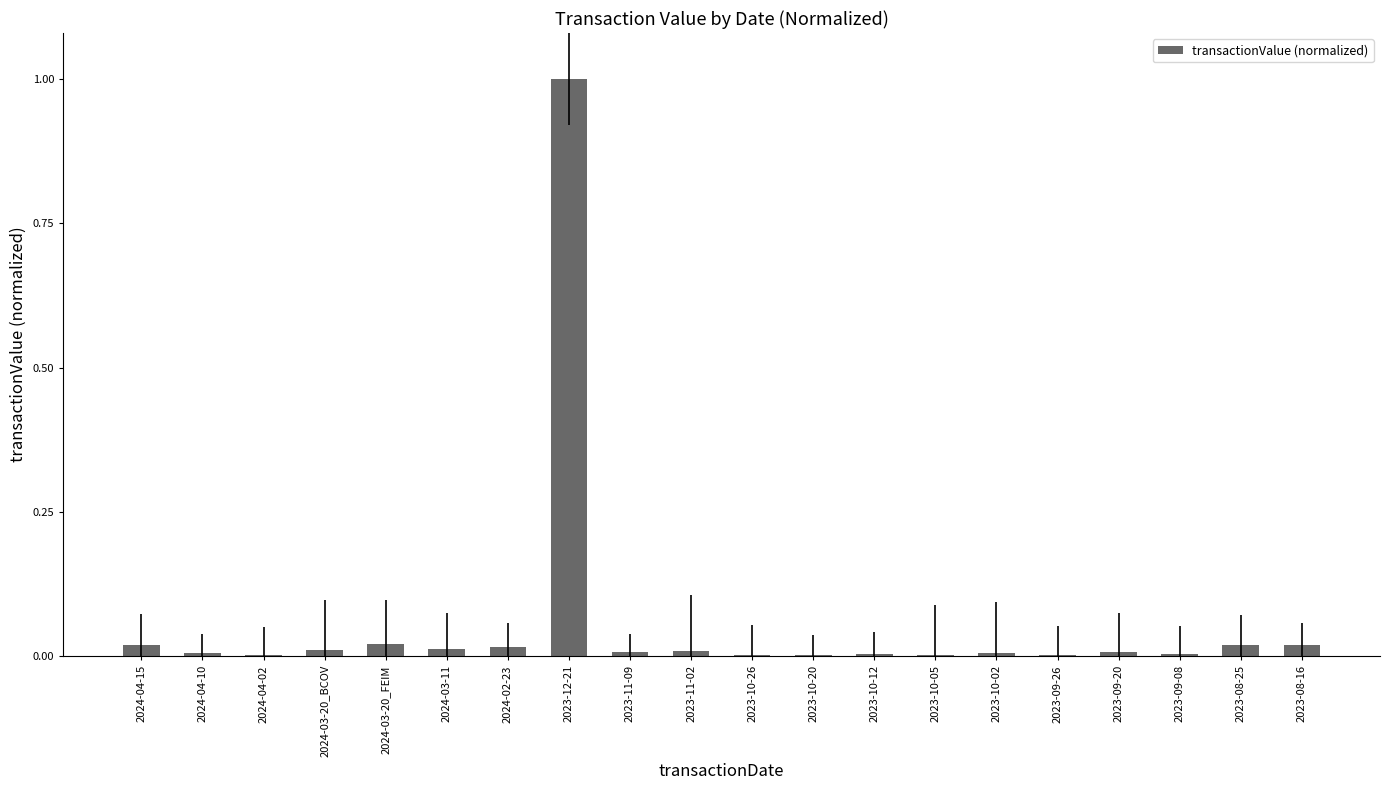

The chart shows a value of 0.0 at 2023-08-16. True or false?

False